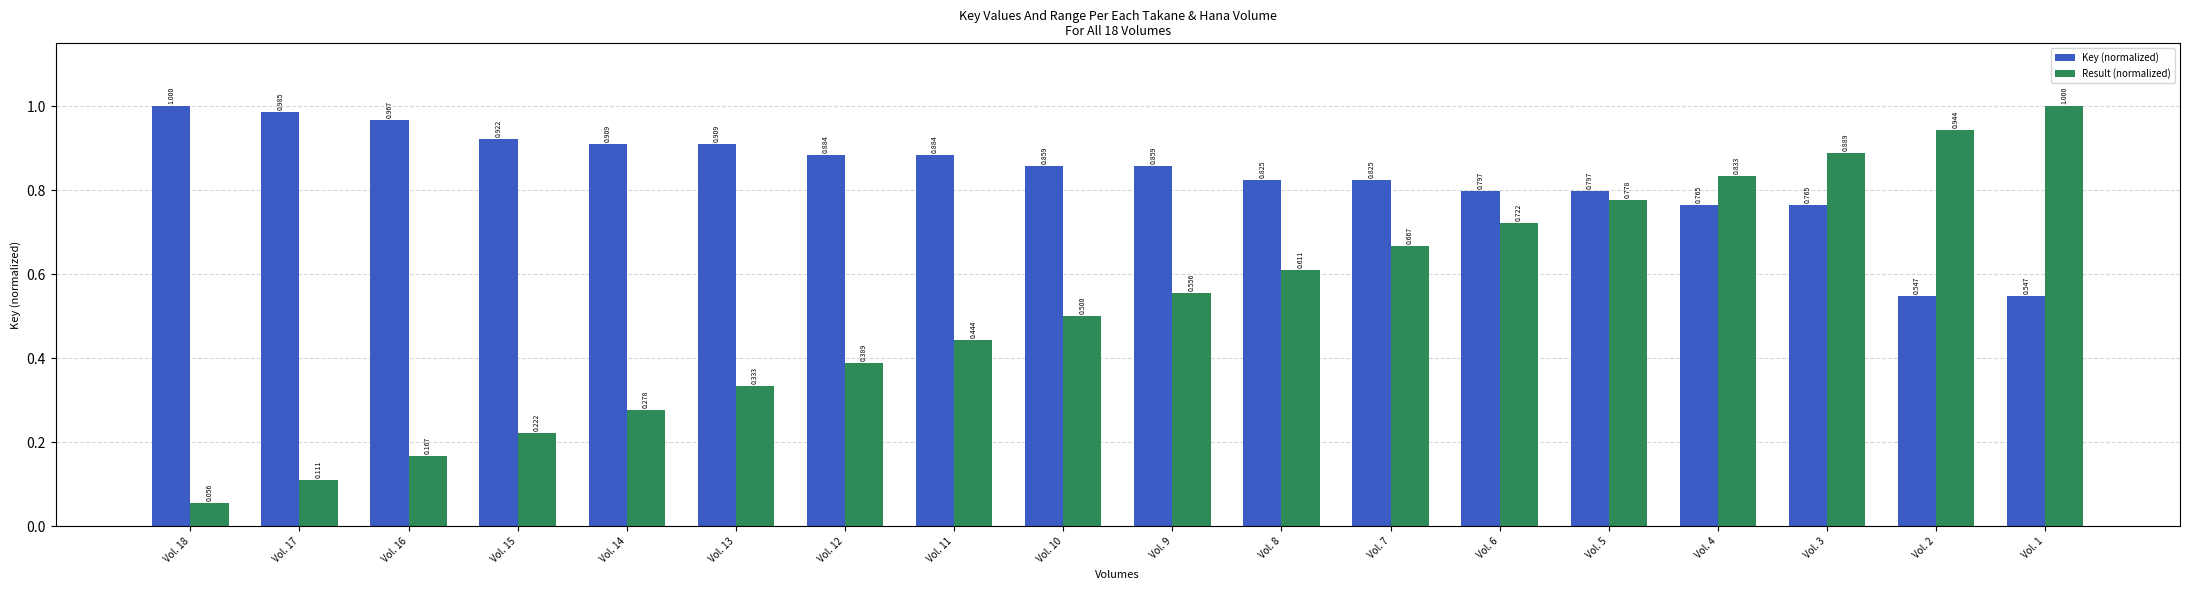

Is the value of Result (normalized) at Vol. 12 greater than the value of Key (normalized) at Vol. 18?

No